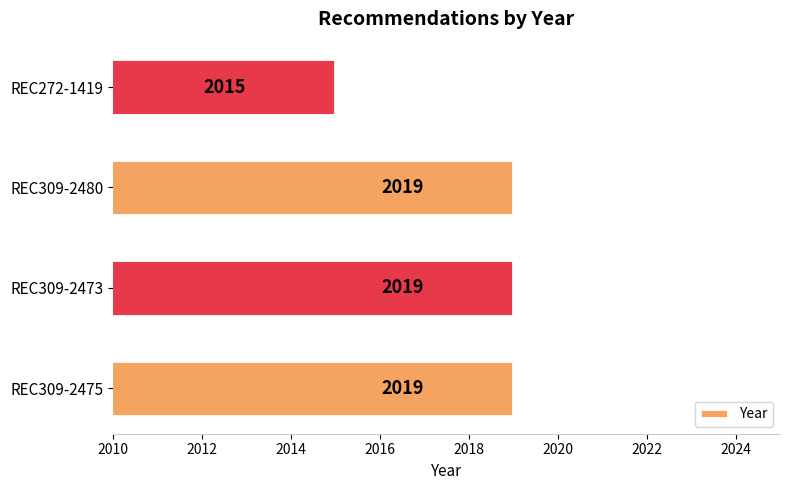

True or false: the data shows 2902 at REC309-2475.

False